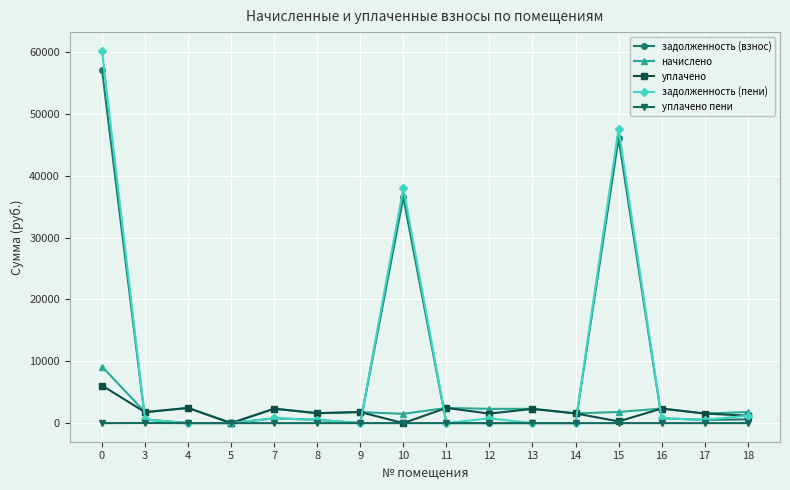

At 0, list the series in order from smallest to largest.

уплачено пени, уплачено, начислено, задолженность (взнос), задолженность (пени)